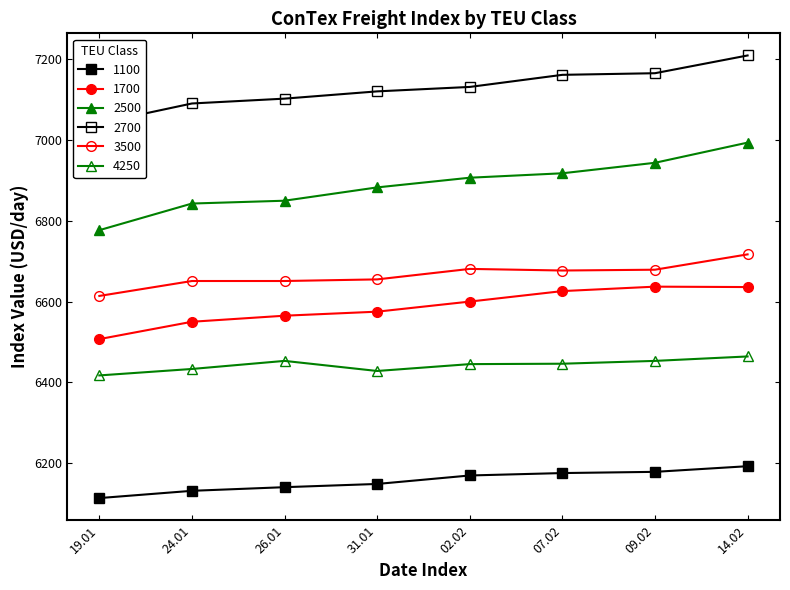

True or false: 4250 and 2500 intersect in this chart.

False